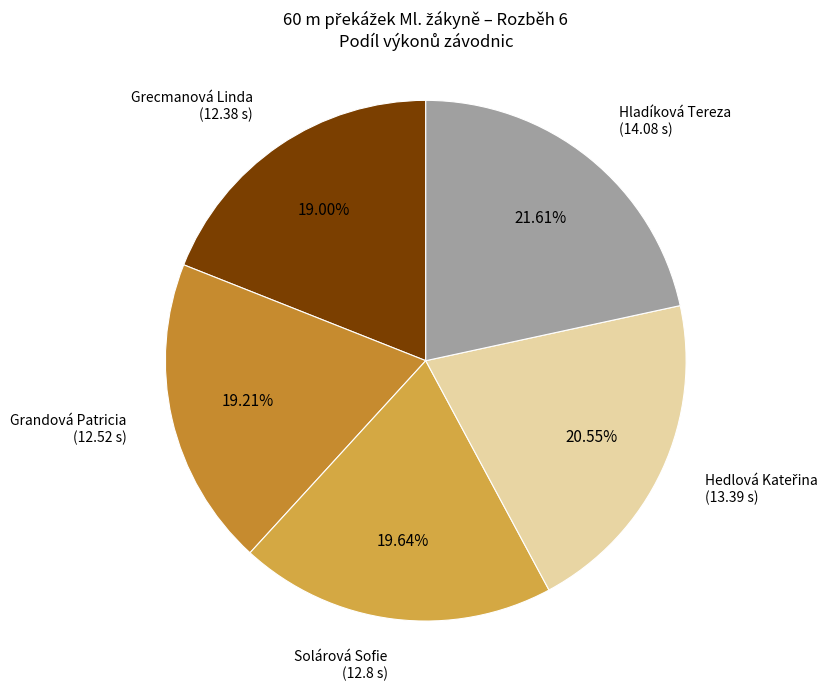

To the nearest percent, what is the difference between the Solárová Sofie and Hladíková Tereza slice percentages?

2%